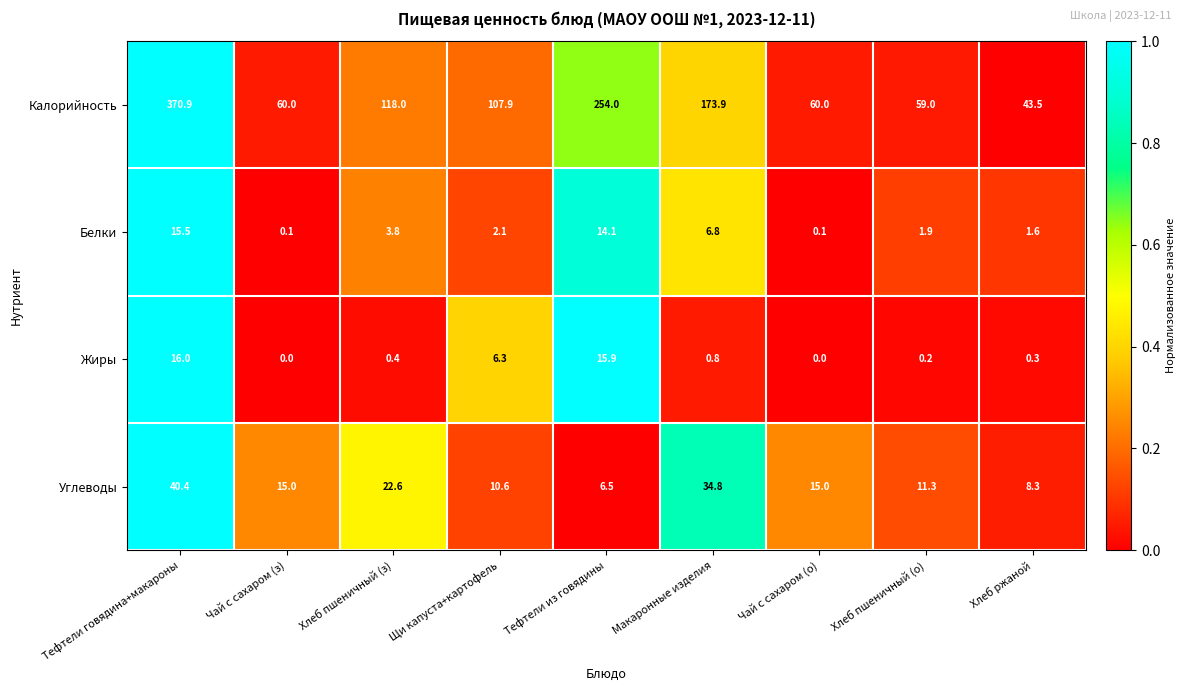

At Тефтели из говядины, list the series in order from largest to smallest.

Калорийность, Жиры, Белки, Углеводы